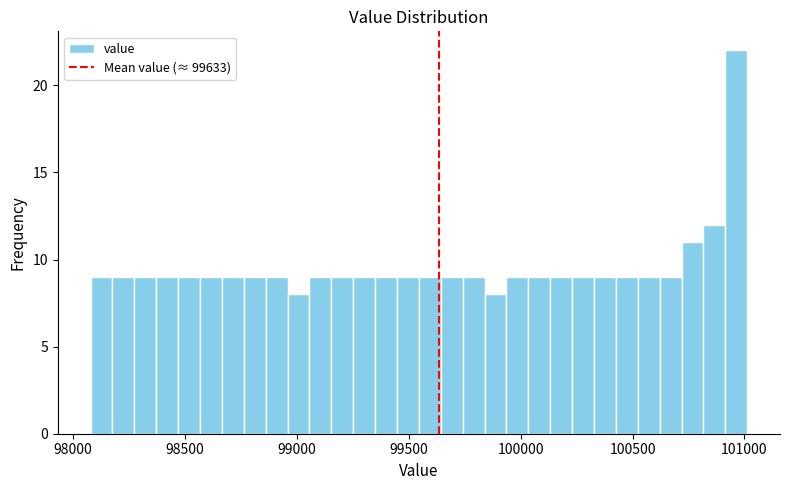

Read against the x-axis, roughly where is the centre of the tallest bar?

100950